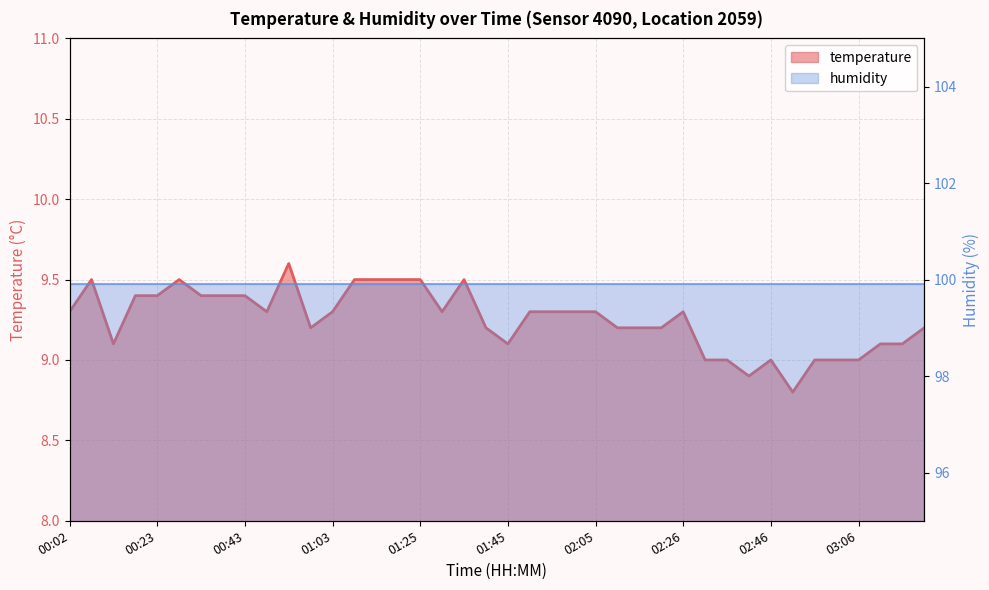

What is the label of the 10th point from the left?

00:48